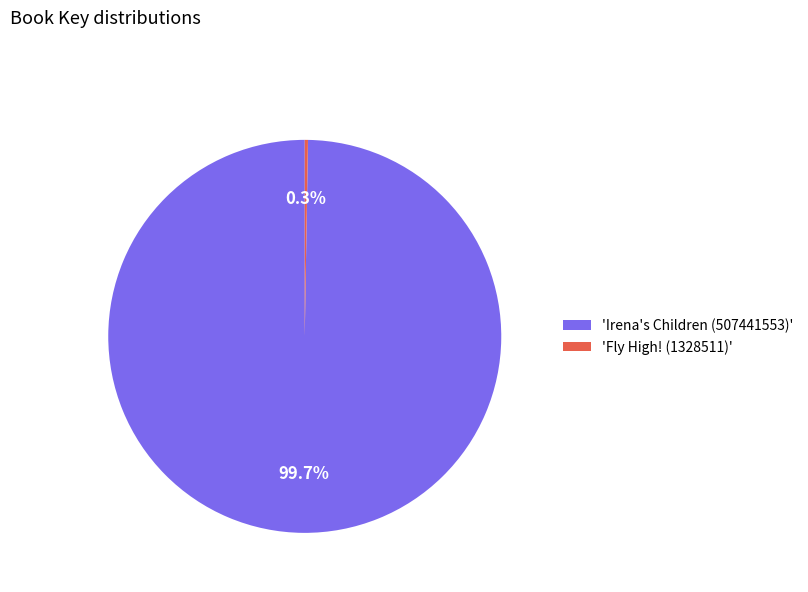

Which slice is the largest?

'Irena's Children (507441553)'